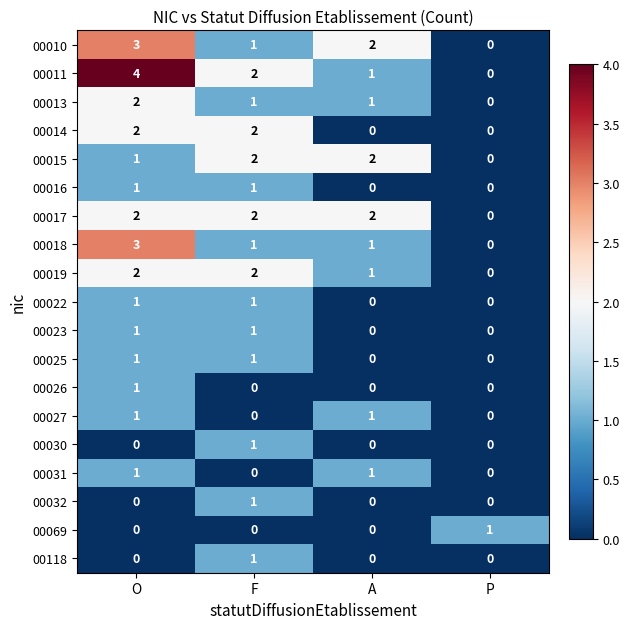

At which category does the chart reach its peak across all series?

O